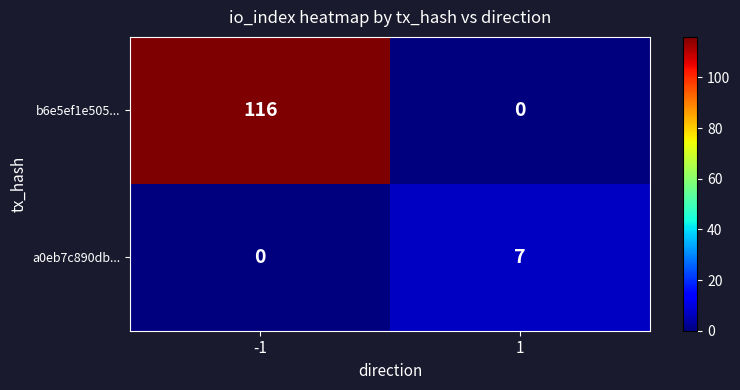

Rank the categories by a0eb7c890db... value from lowest to highest.

-1, 1